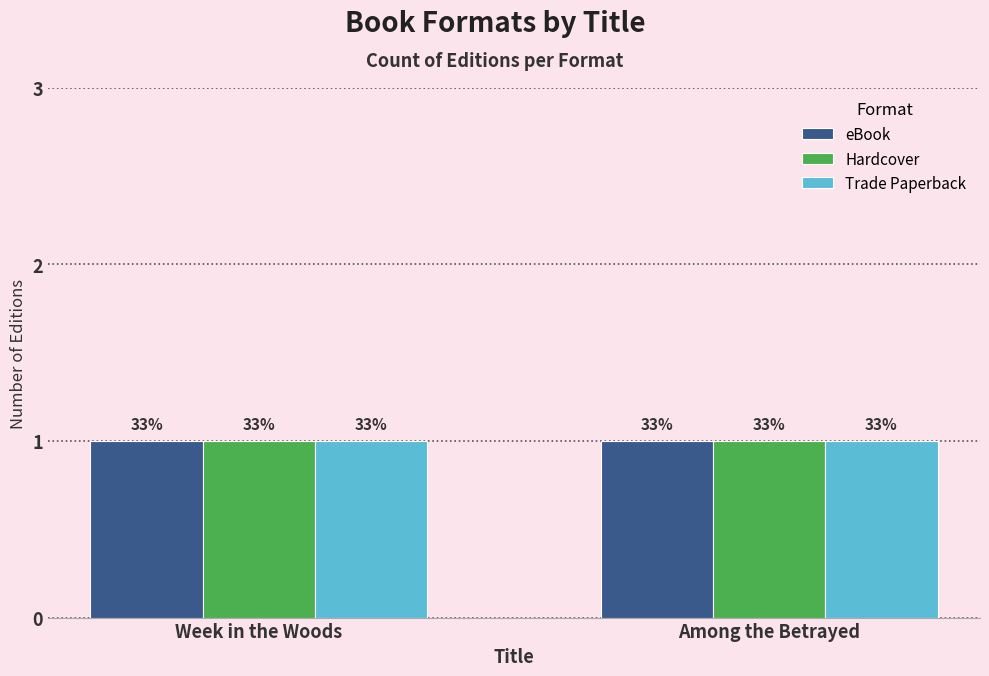

List the series in order of their peak value, highest first.

eBook, Hardcover, Trade Paperback